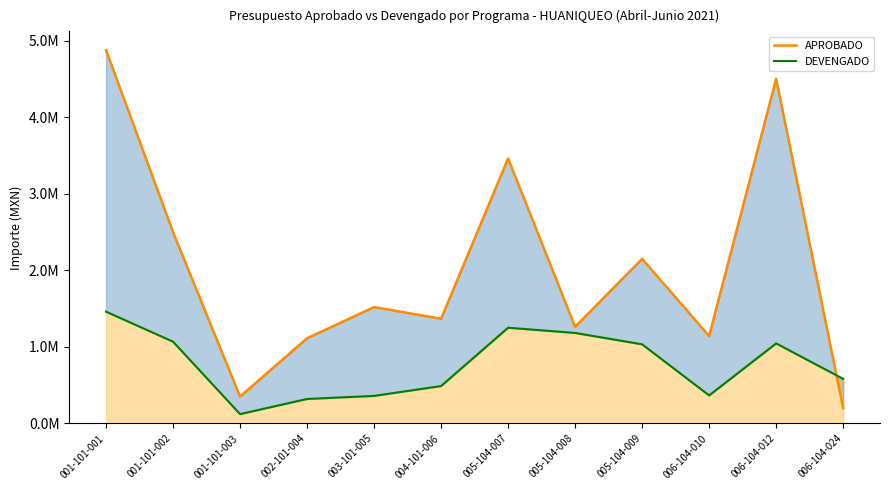

What are all the series names shown in the legend?

APROBADO, DEVENGADO